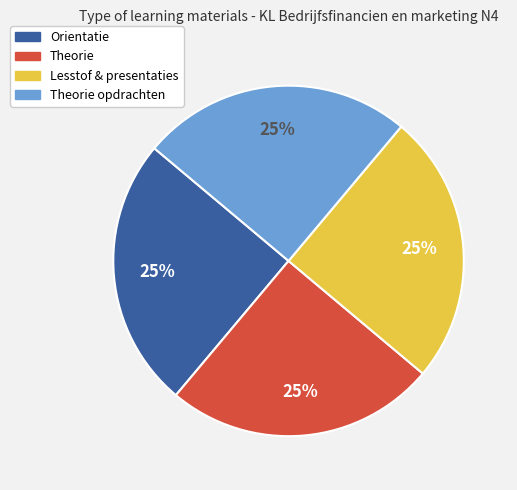

Is there a majority slice in this chart?

No